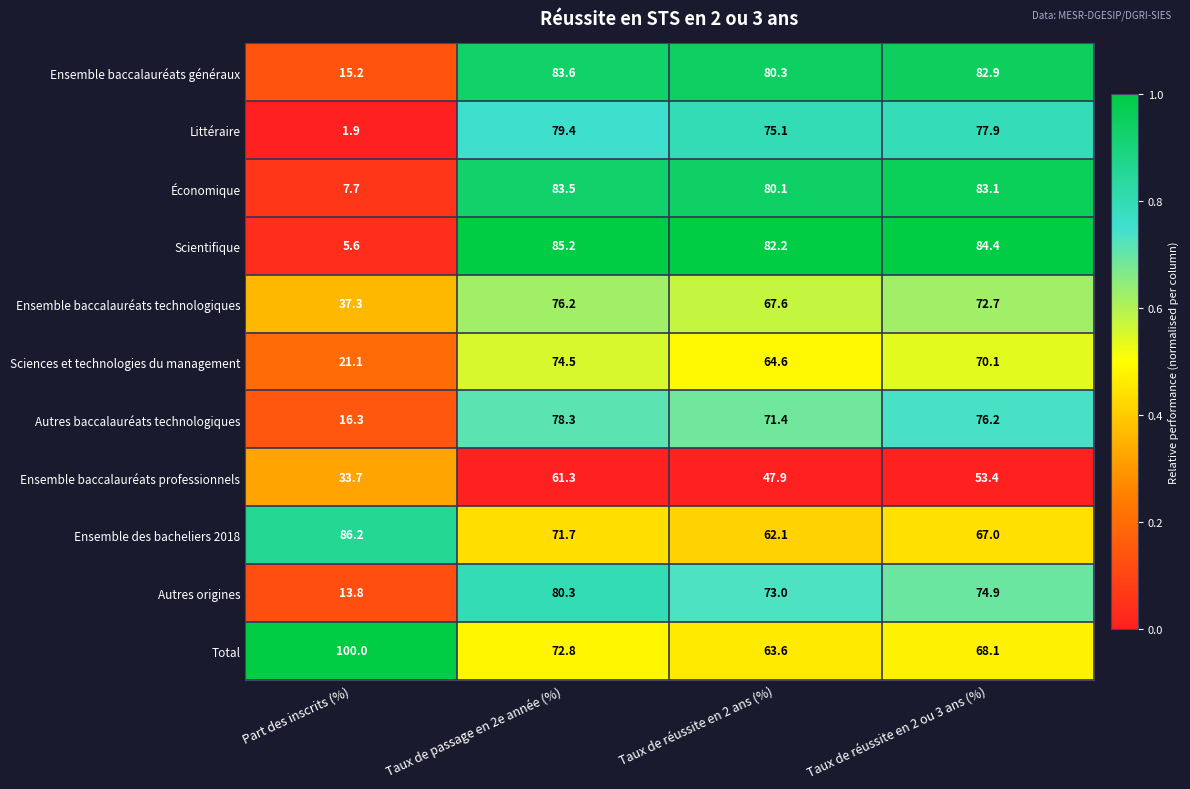

What value does the Économique series have at Taux de passage en 2e année (%)?

83.5